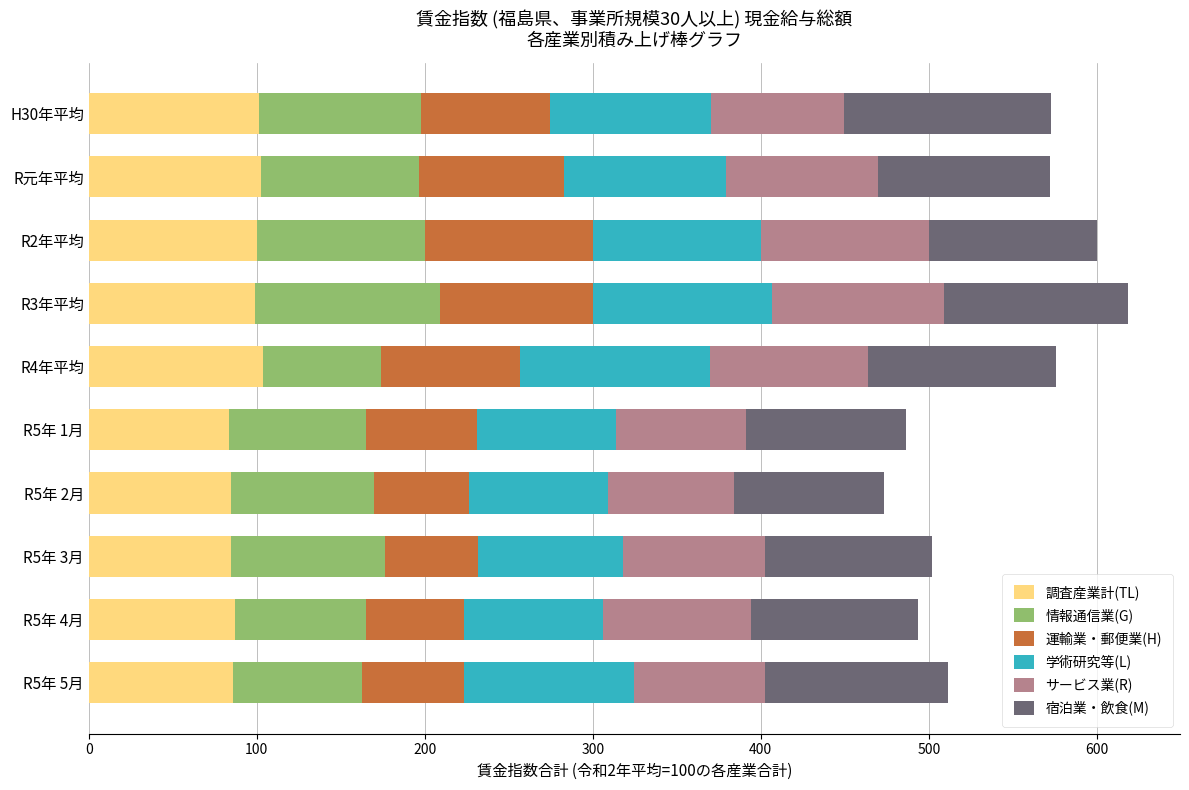

What is the minimum value for 調査産業計(TL)?

83.5